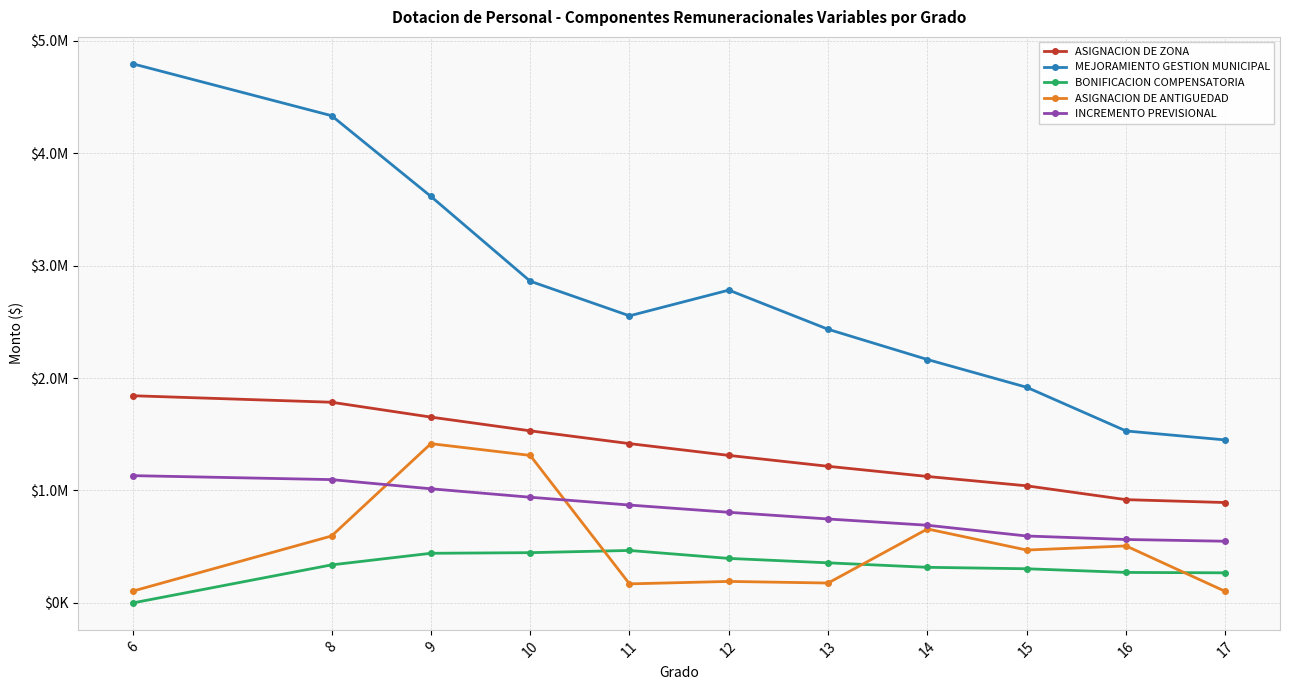

At which category is the sum across all series the highest?

8